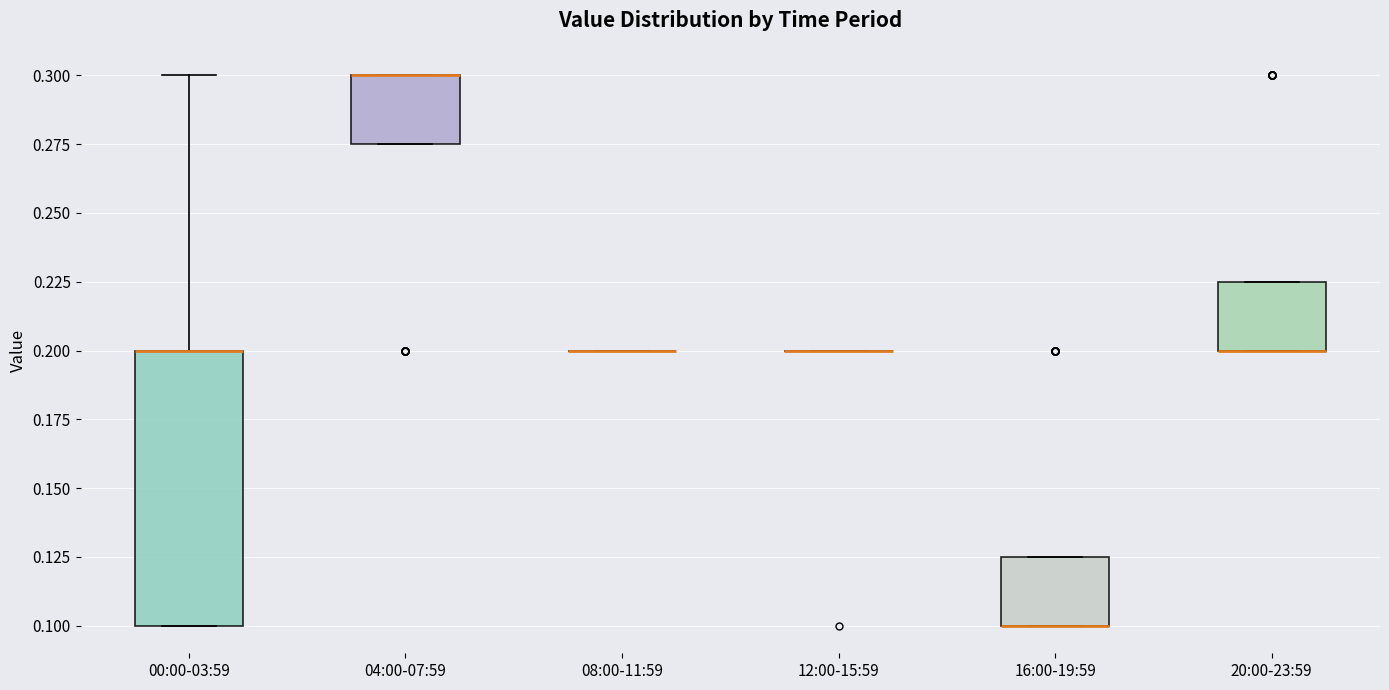

Reading left to right, transcribe this box plot: for each box, give where its median line is, the range the box spans, and where its two whiskers end, as read against the y-axis. The values are not printed on the chart, so give them approximately, as read against the axis.

00:00-03:59: median 0.200 (drawn on the box's upper edge), box 0.100 to 0.200, whiskers 0.100 to 0.300
04:00-07:59: median 0.300 (drawn on the box's upper edge), box 0.275 to 0.300, whiskers 0.275 to 0.300
08:00-11:59: box collapsed to a line at 0.200, whiskers 0.200 to 0.200
12:00-15:59: box collapsed to a line at 0.200, whiskers 0.200 to 0.200
16:00-19:59: median 0.100 (drawn on the box's lower edge), box 0.100 to 0.125, whiskers 0.100 to 0.125
20:00-23:59: median 0.200 (drawn on the box's lower edge), box 0.200 to 0.225, whiskers 0.200 to 0.225